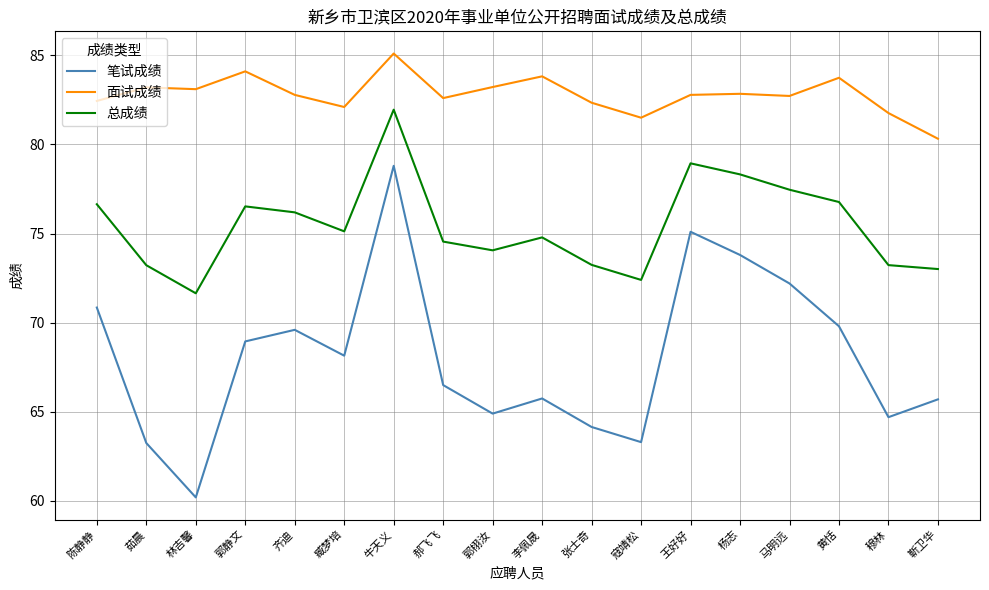

Rank the series by their maximum value, from highest to lowest.

面试成绩, 总成绩, 笔试成绩